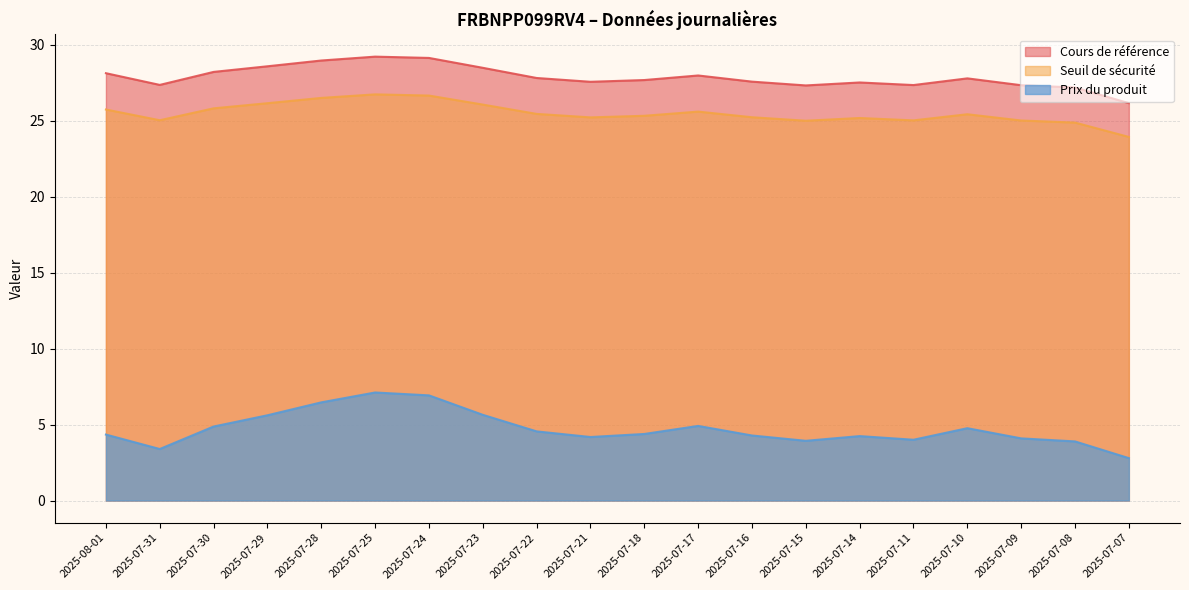

Where is the first local maximum for Prix du produit?

2025-07-25